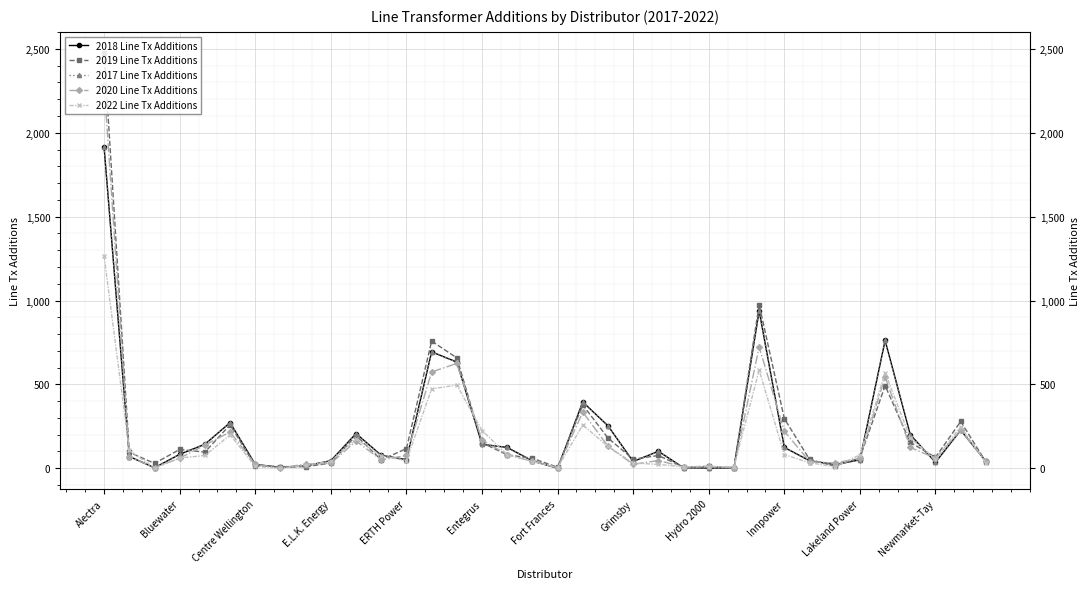

List the labels in order of 2020 Line Tx Additions value, largest first.

Alectra, 26, 14, 13, 31, 19, 34, 27, Entegrus, 15, Lakeland Power, ERTH Power, 20, 32, 16, 12, Bluewater, E.L.K. Energy, 30, 33, Newmarket-Tay, 22, 17, 35, 28, 29, Innpower, Hydro 2000, Fort Frances, 21, 24, 23, Centre Wellington, 25, Grimsby, 18